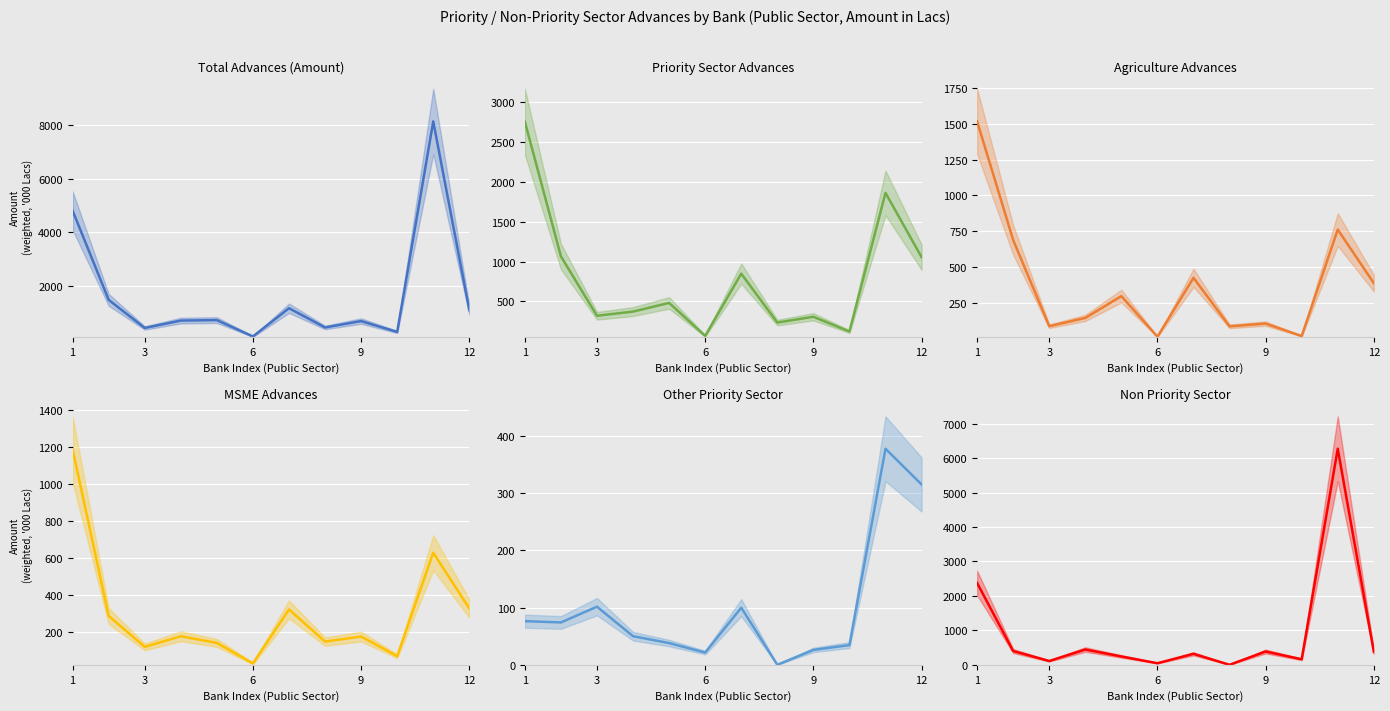

Which category has the highest value in the Agriculture Advances series?

1